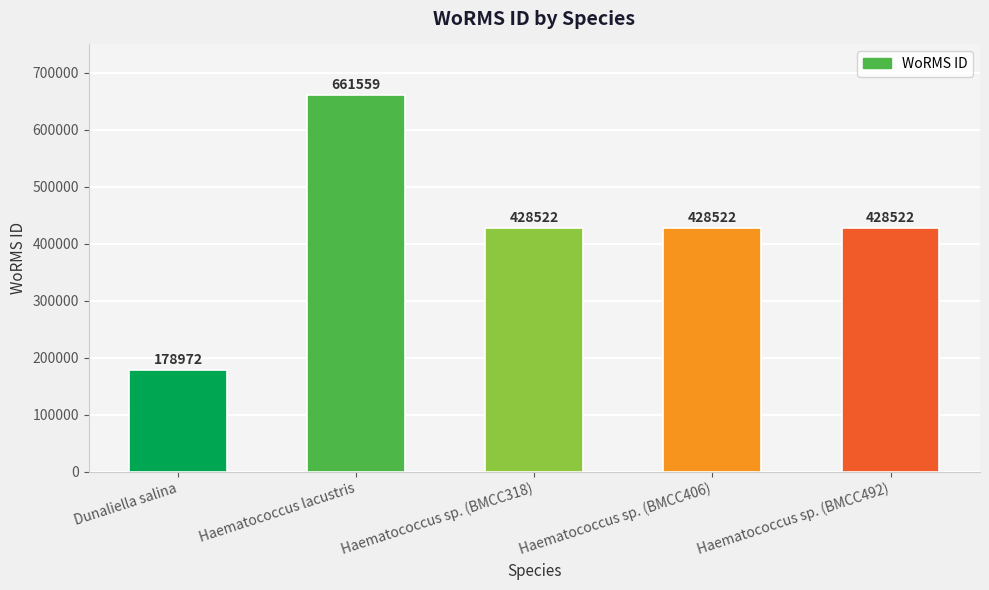

What is the ratio of the value at Haematococcus sp. (BMCC318) to the value at Haematococcus sp. (BMCC406)?

1.0